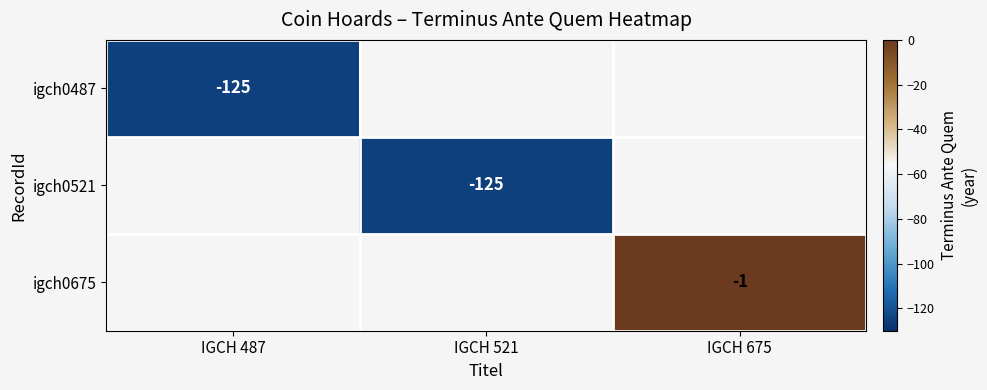

True or false: igch0487 has a value of -46 at IGCH 487.

False